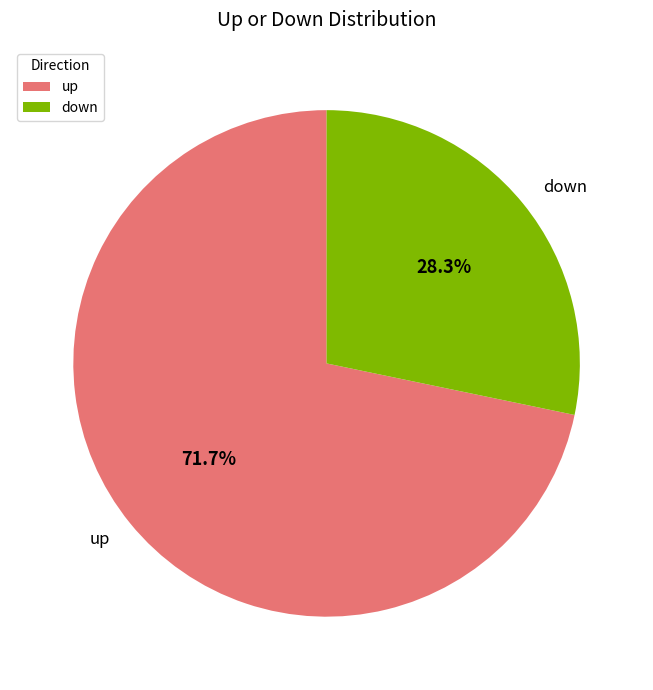

Between up and down, which is larger?

up